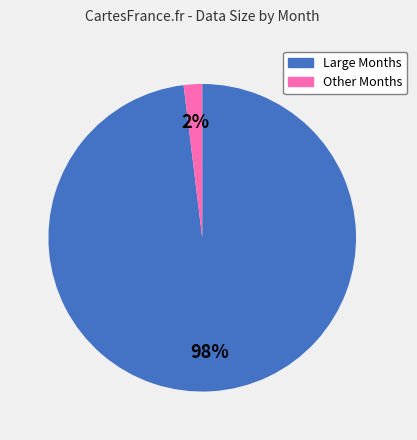

To the nearest percent, what is the average slice percentage?

50%